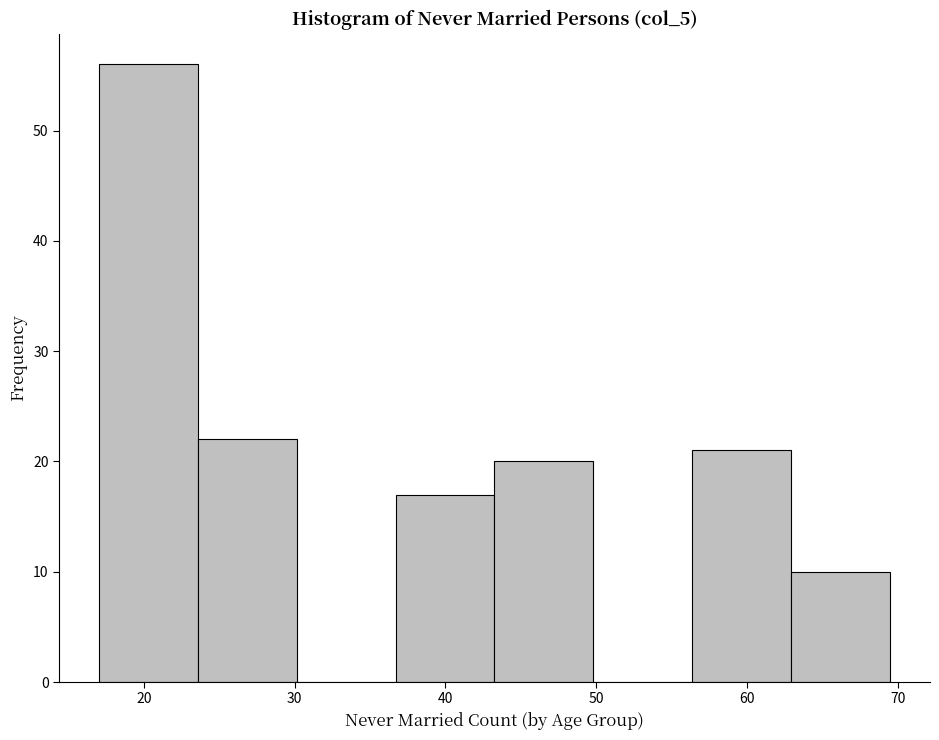

Reading left to right, list every bar in this chart as the range it spans on the x-axis followed by its height. Neither the bar edges nor the heights are printed on the chart, so give them approximately, as read against the axes.

17 to 24: 56
24 to 30: 22
30 to 37: 0
37 to 43: 17
43 to 50: 20
50 to 56: 0
56 to 63: 21
63 to 70: 10